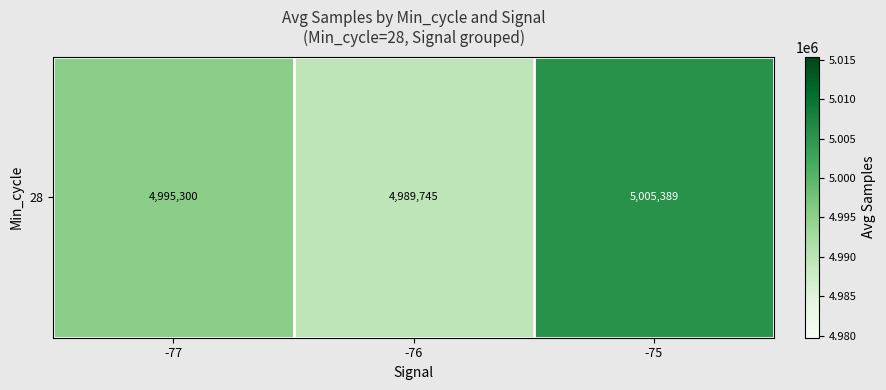

What is the approximate value at -77?

4995300.5